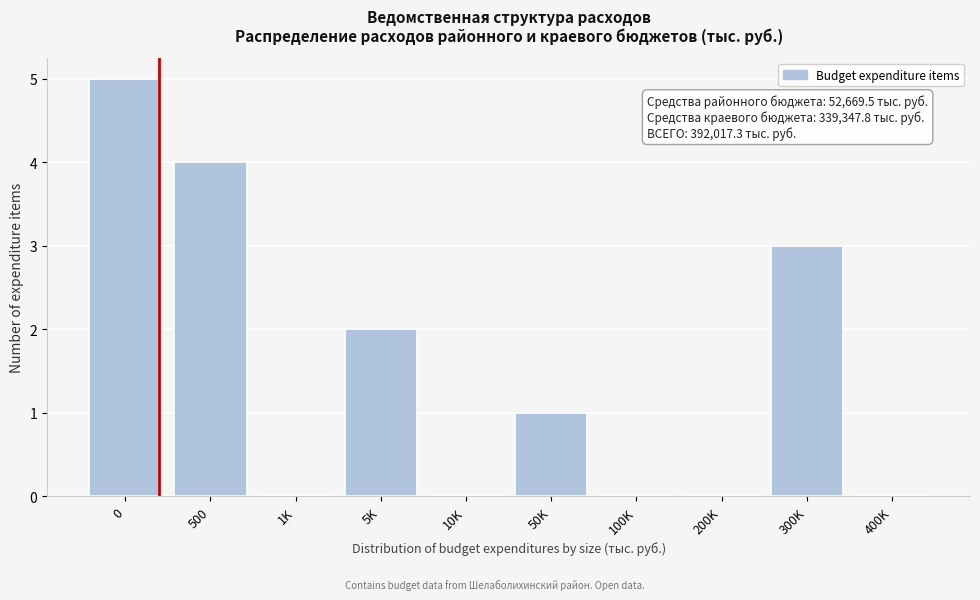

Reading left to right, transcribe all the data shown in this chart.

0=5	500=4	1K=0	5K=2	10K=0	50K=1	100K=0	200K=0	300K=3	400K=0